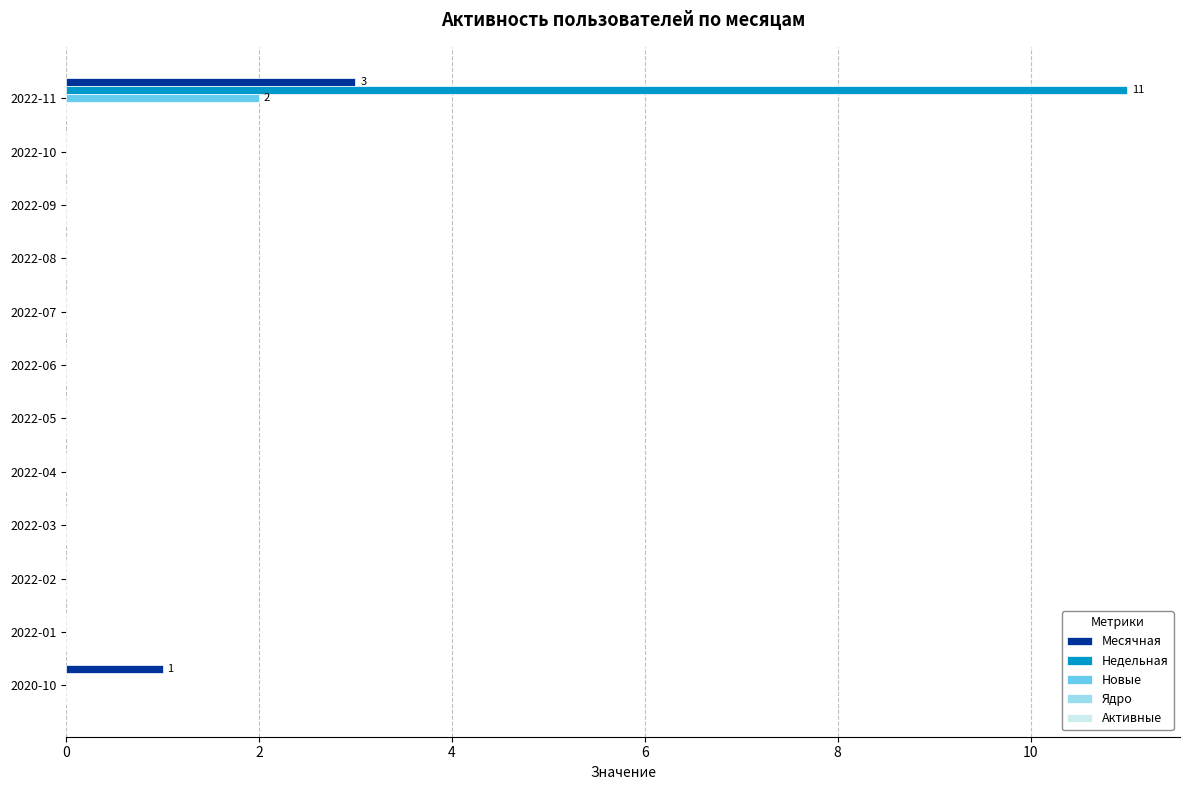

Is it true that Новые equals 0 at 2022-03?

True